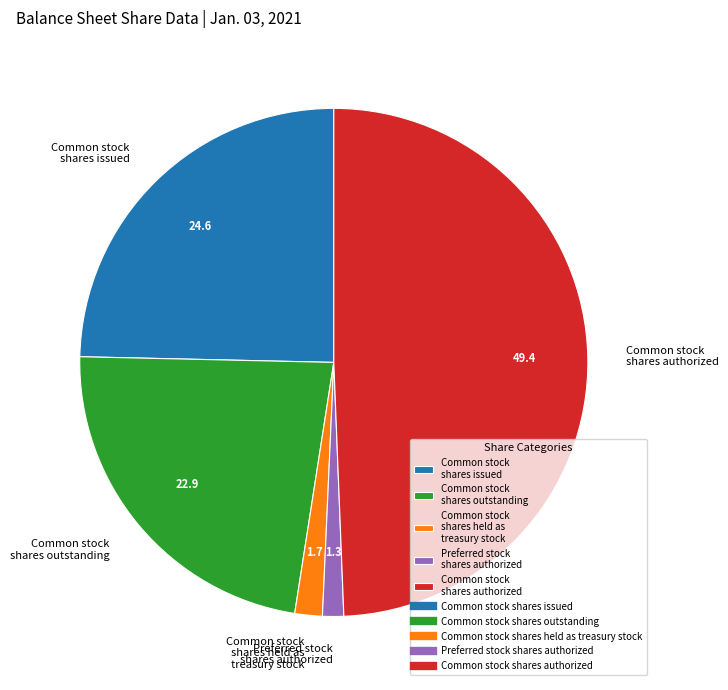

What is the largest slice in the pie chart?

Common stock shares authorized